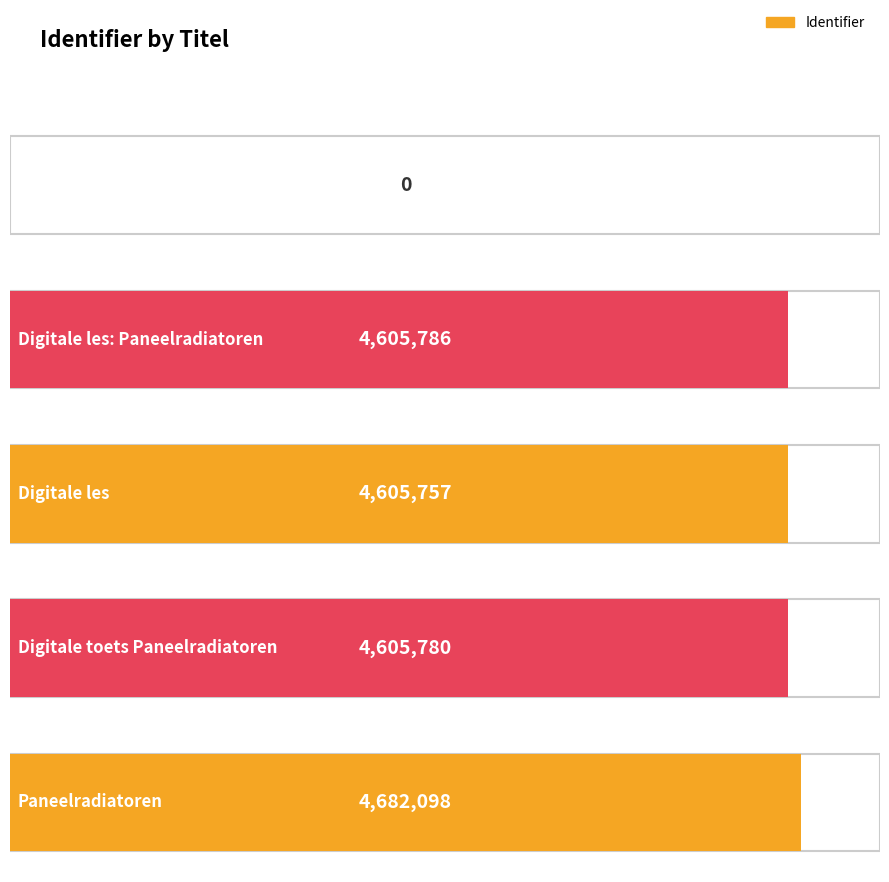

What is the change in value from Digitale les to Digitale toets Paneelradiatoren?

+23